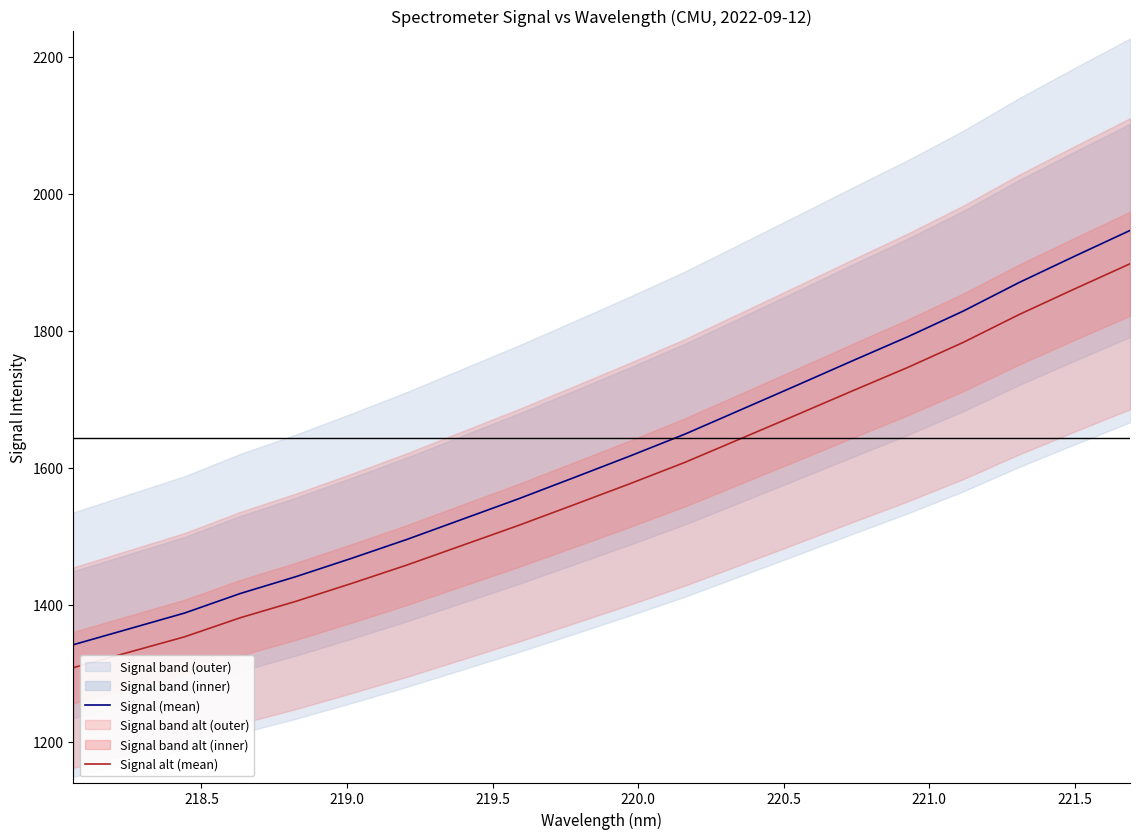

What is the sum of all Signal (mean) values?

32351.6